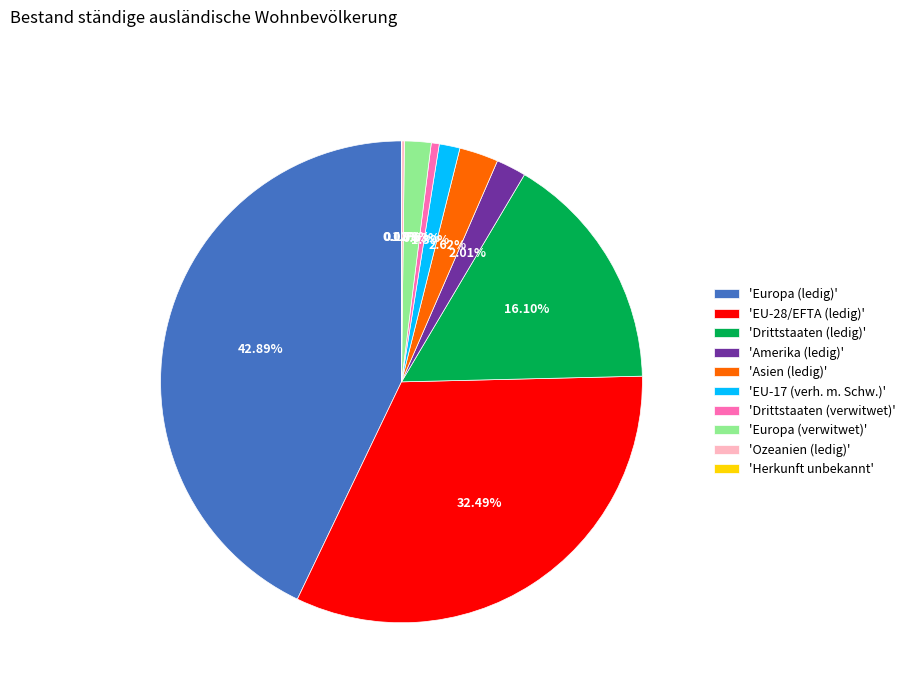

Approximately how many times larger is the value at 'EU-28/EFTA (ledig)' compared to 'Europa (ledig)'?

0.8